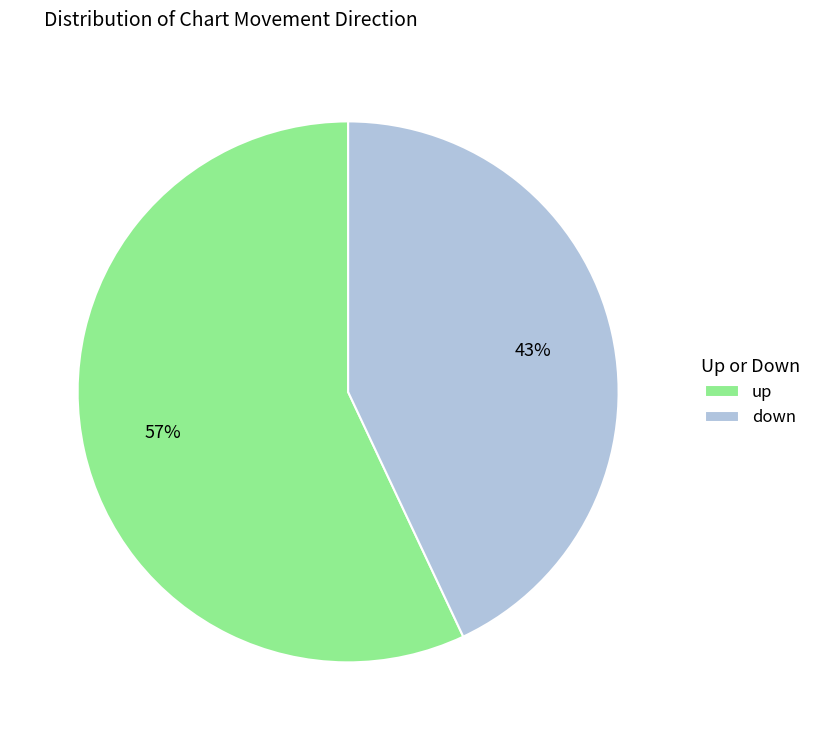

To the nearest percent, what is the difference between the up and down slice percentages?

14%